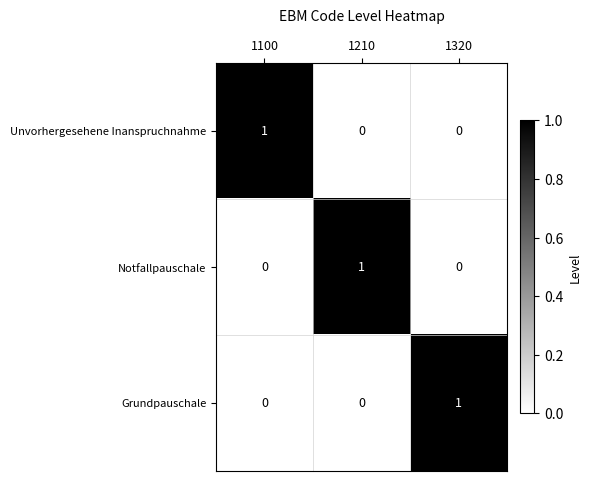

Is it true that Notfallpauschale equals 0 at 1210?

False